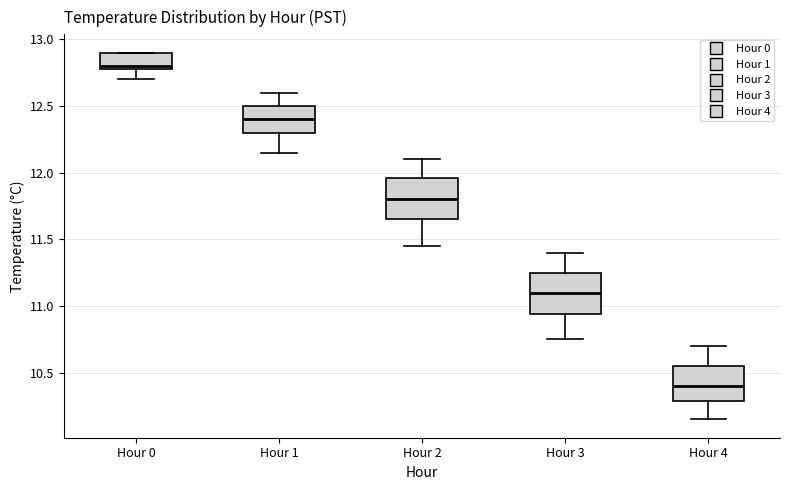

Reading left to right, read every box against the y-axis: the position of its median line, the range the box covers, and the ends of its whiskers. The values are not printed on the chart, so give them approximately, as read against the axis.

Hour 0: median 12.80 (just above the box's lower edge), box 12.80 to 12.90, whiskers 12.70 to 12.90
Hour 1: median 12.40, box 12.30 to 12.50, whiskers 12.15 to 12.60
Hour 2: median 11.80, box 11.65 to 11.95, whiskers 11.45 to 12.10
Hour 3: median 11.10, box 10.95 to 11.25, whiskers 10.75 to 11.40
Hour 4: median 10.40, box 10.30 to 10.55, whiskers 10.15 to 10.70